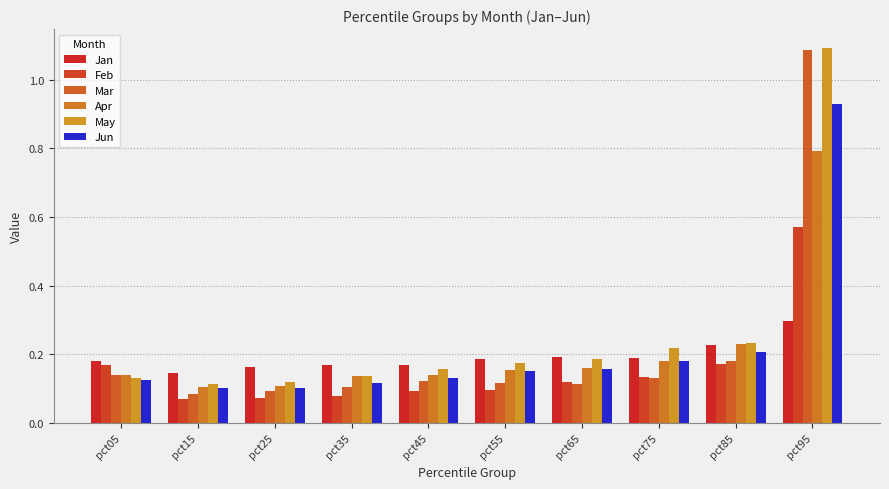

The Apr series shows 0.2 at pct55. True or false?

False